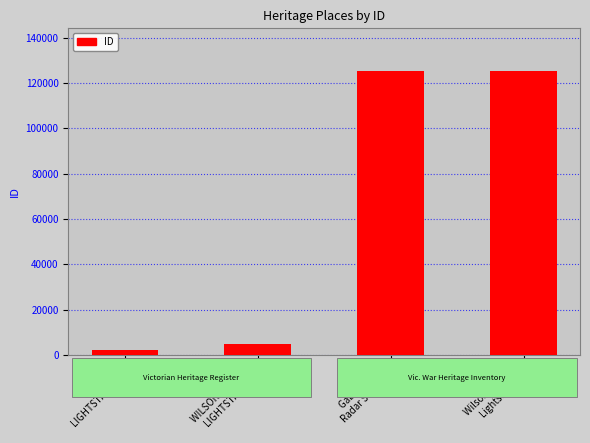

The chart shows a value of 125258 at Gabo Island
Radar Station. True or false?

True